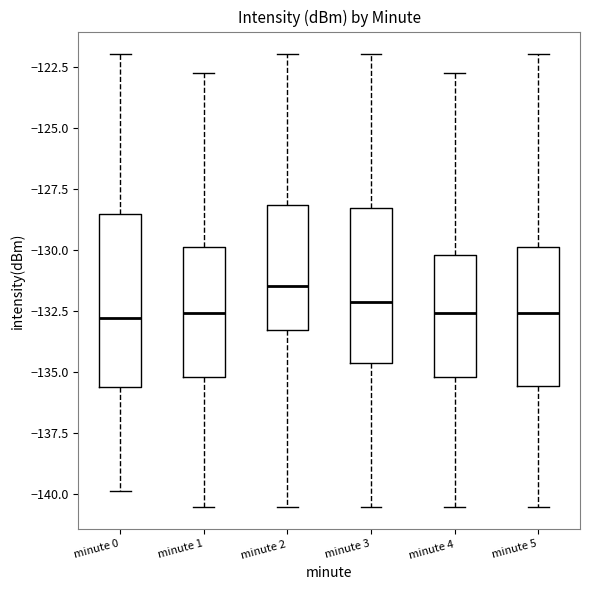

Reading left to right, transcribe this box plot: for each box, give where its median line is, the range the box spans, and where its two whiskers end, as read against the y-axis. The values are not printed on the chart, so give them approximately, as read against the axis.

minute 0: median -133.0, box -135.5 to -128.5, whiskers -140.0 to -122.0
minute 1: median -132.5, box -135.0 to -130.0, whiskers -140.5 to -122.5
minute 2: median -131.5, box -133.5 to -128.0, whiskers -140.5 to -122.0
minute 3: median -132.0, box -134.5 to -128.5, whiskers -140.5 to -122.0
minute 4: median -132.5, box -135.0 to -130.0, whiskers -140.5 to -122.5
minute 5: median -132.5, box -135.5 to -130.0, whiskers -140.5 to -122.0